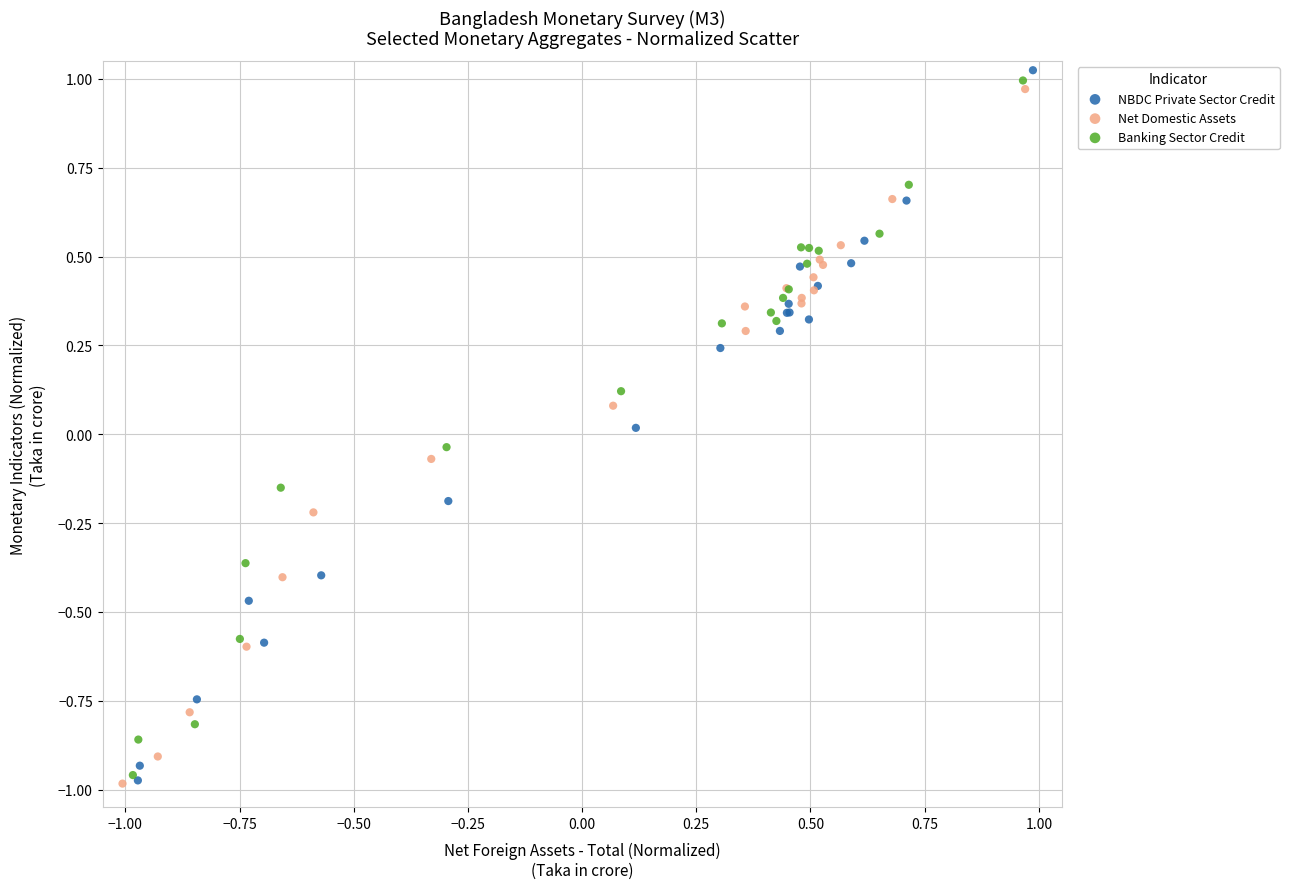

What are all the series names shown in the legend?

NBDC Private Sector Credit, Net Domestic Assets, Banking Sector Credit